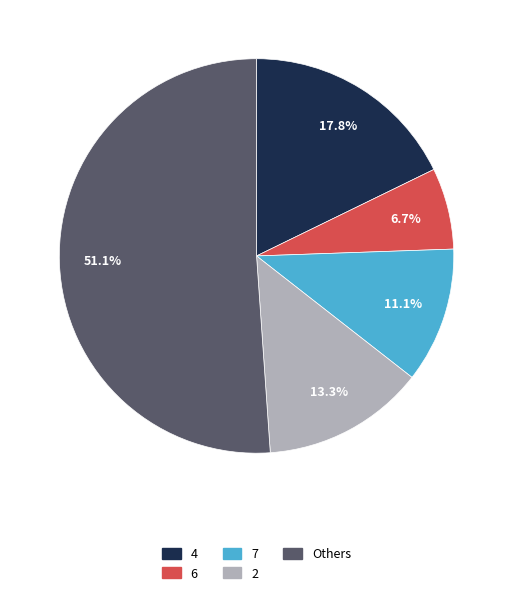

Which category has the smallest portion of the pie?

6